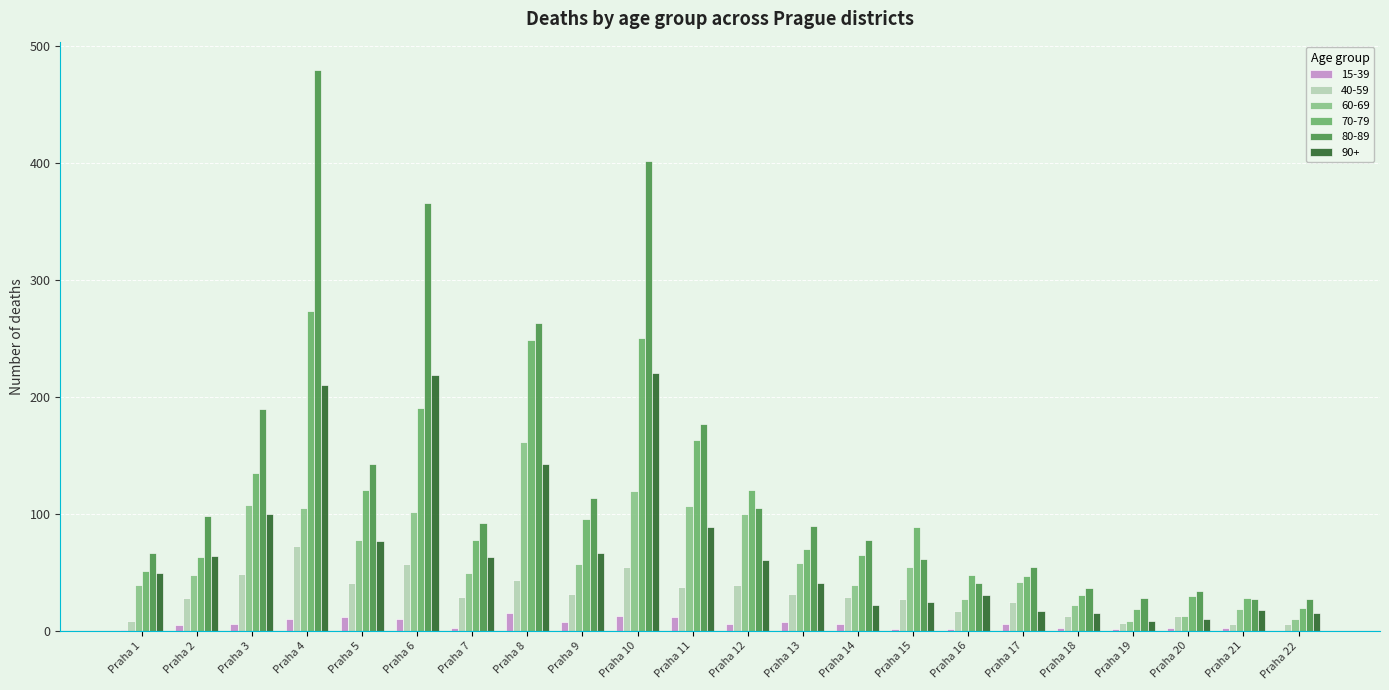

At which category is the sum across all series the highest?

Praha 4